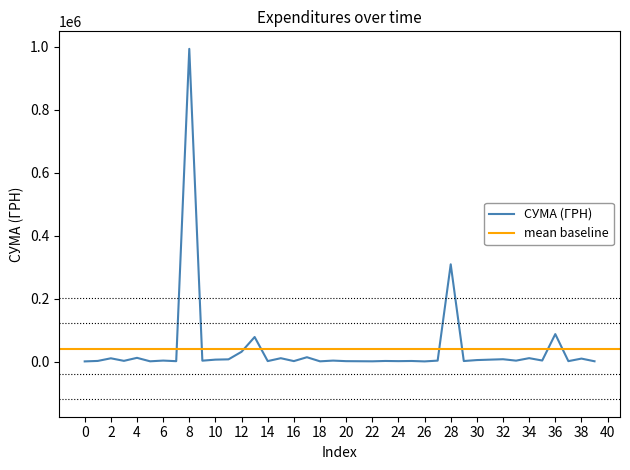

How many interior local peaks (higher than both neighbors) does the data have?

15